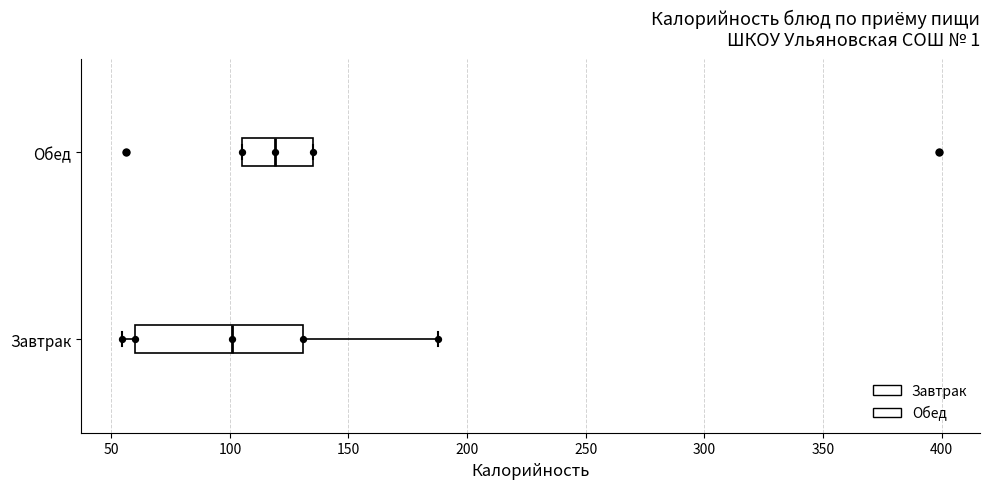

Reading bottom to top, read every box against the x-axis: the position of its median line, the range the box covers, and the ends of its whiskers. The values are not printed on the chart, so give them approximately, as read against the axis.

Завтрак: median 100, box 60 to 130, whiskers 55 to 190
Обед: median 120, box 105 to 135, whiskers 105 to 135